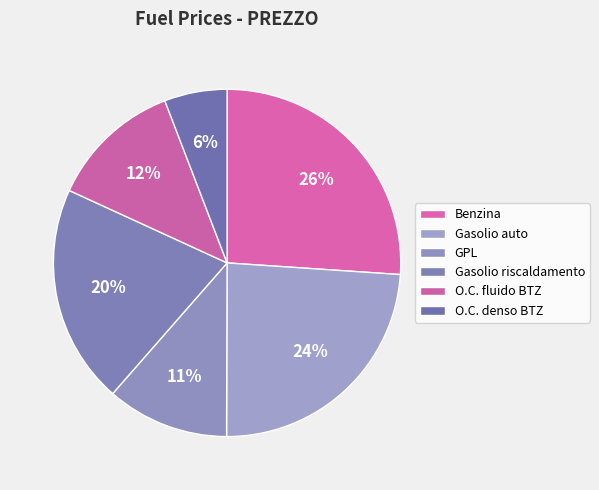

How many segments does this pie chart have?

6